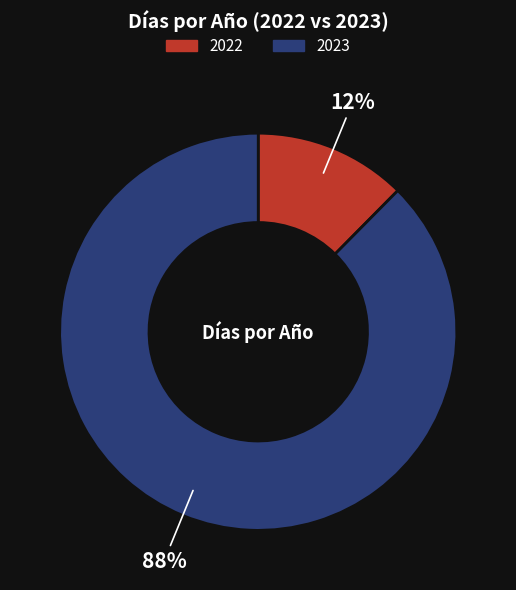

True or false: 2022 accounts for 12% of the total.

True